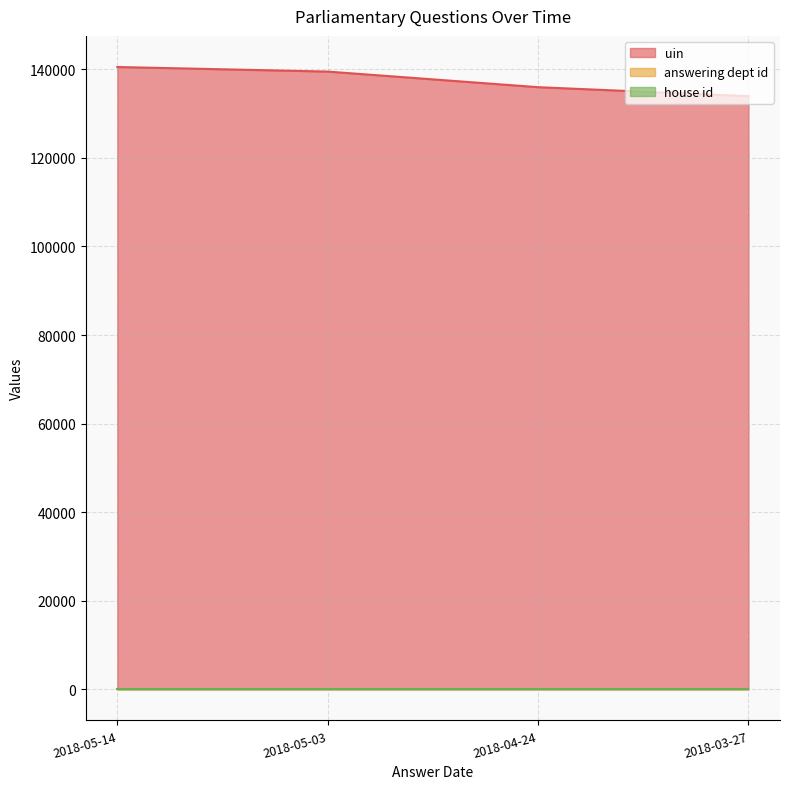

What is the value of the uin point at the 4th from the left?

133945